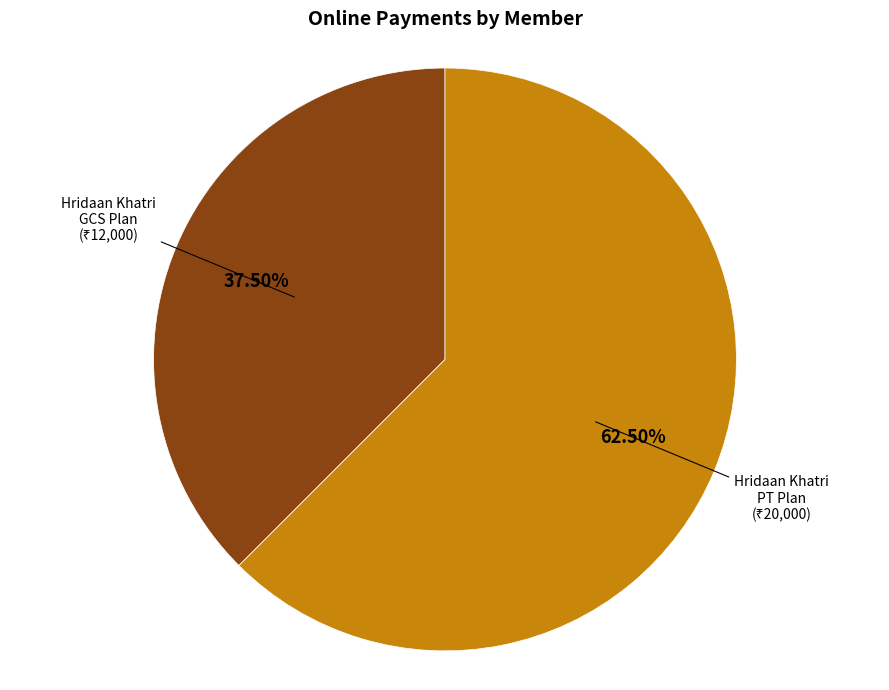

How many slices are in this pie chart?

2